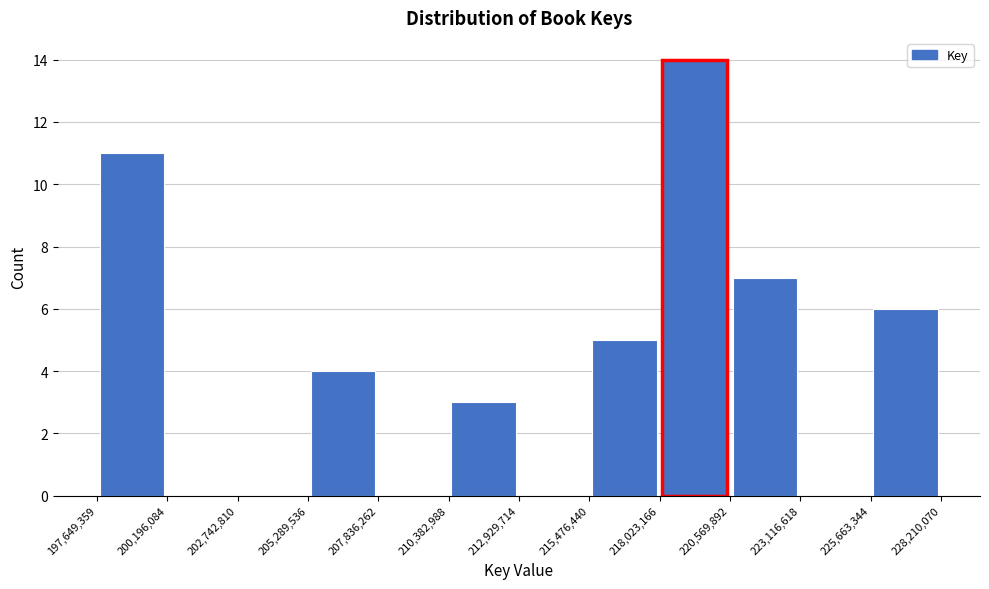

What is the height of the bar covering 210,382,988 to 212,929,714 on the x-axis? The values are not printed on the chart, so give them approximately, as read against the axis.

3